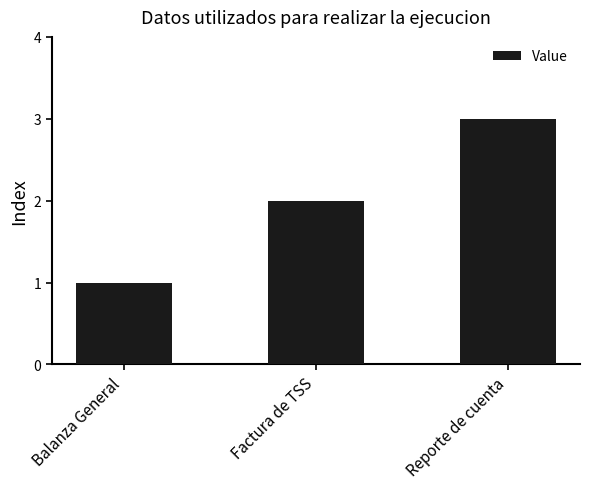

What is the label of the 2nd bar from the right?

Factura de TSS